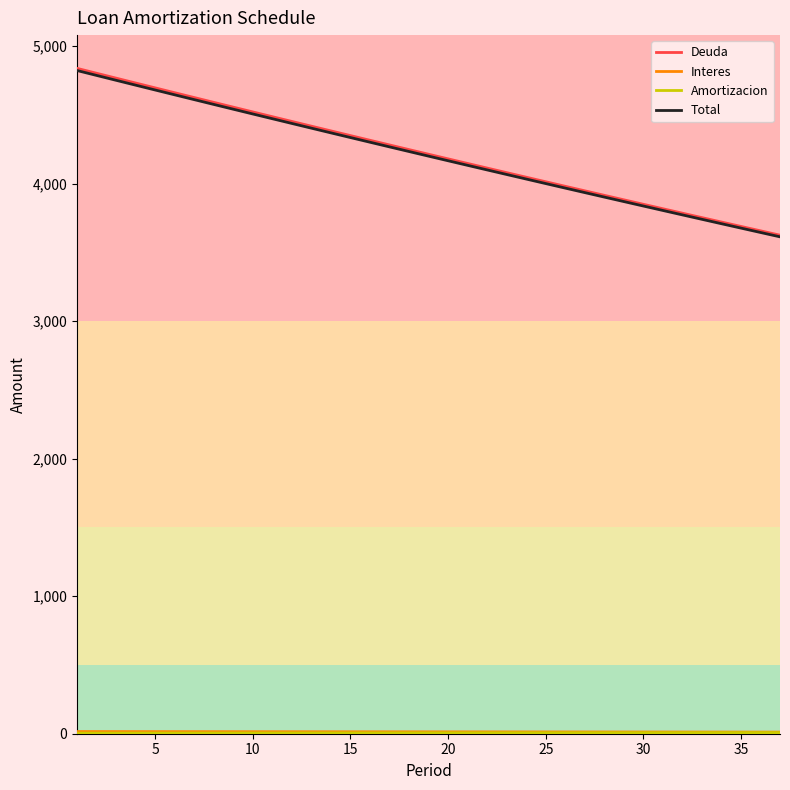

True or false: Deuda and Total cross at least once.

False